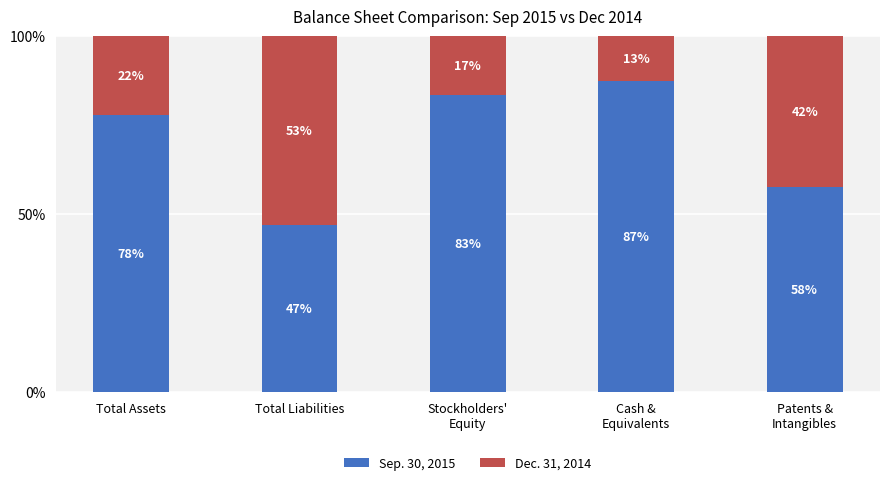

What value does the Sep. 30, 2015 series have at Stockholders'
Equity?

83.4